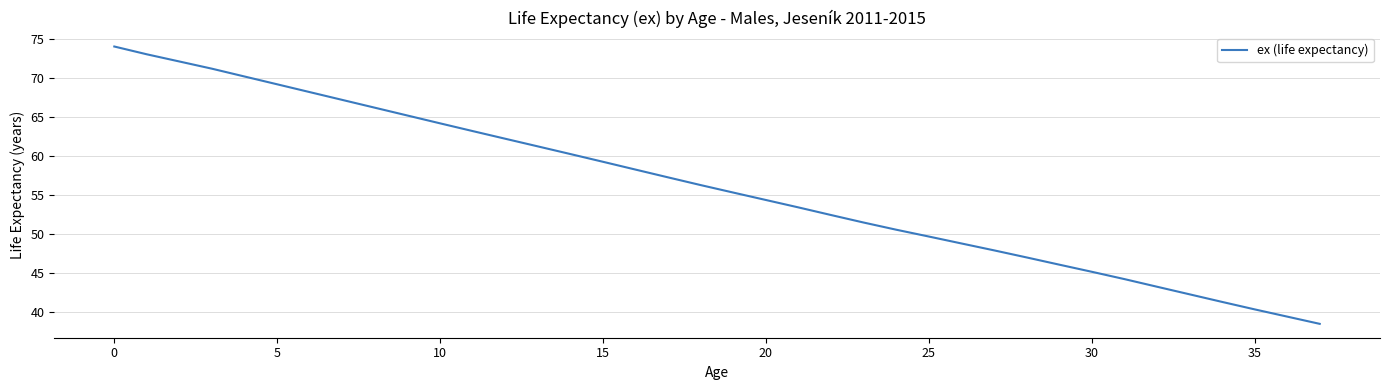

What is the greatest value displayed?

74.0